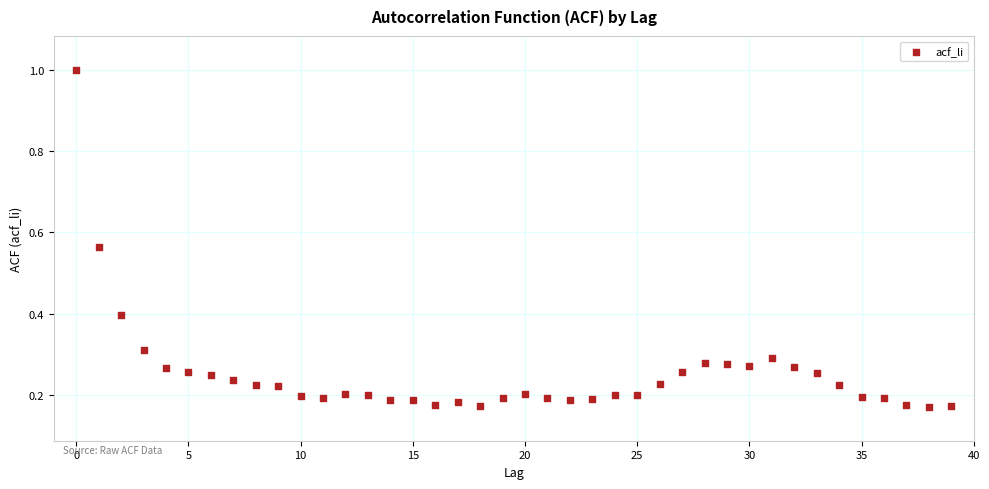

What is the range of Y values (max minus min)?

0.8